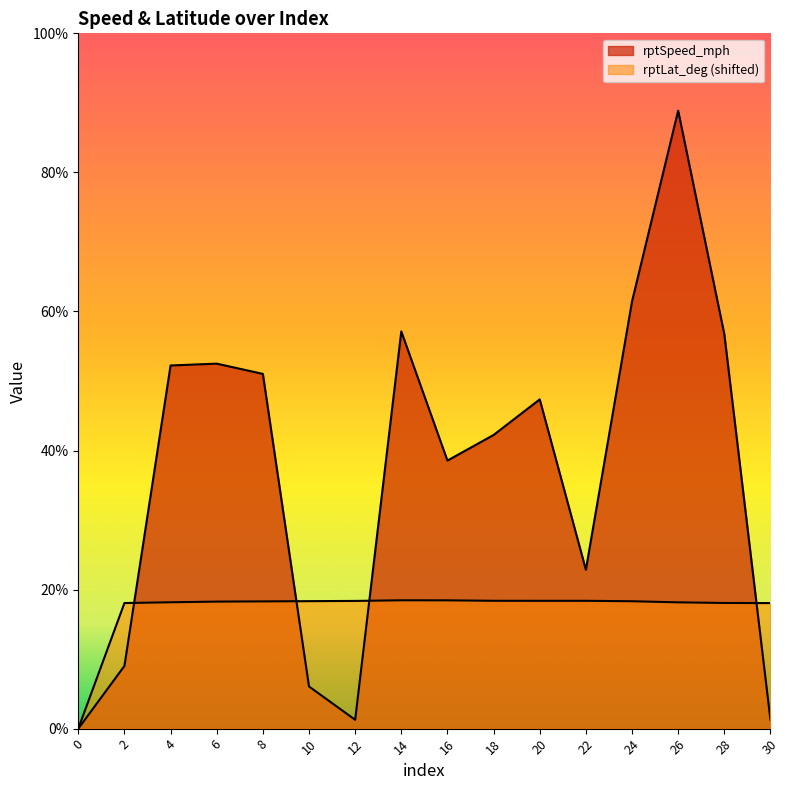

Where is the first local maximum for rptSpeed_mph?

6